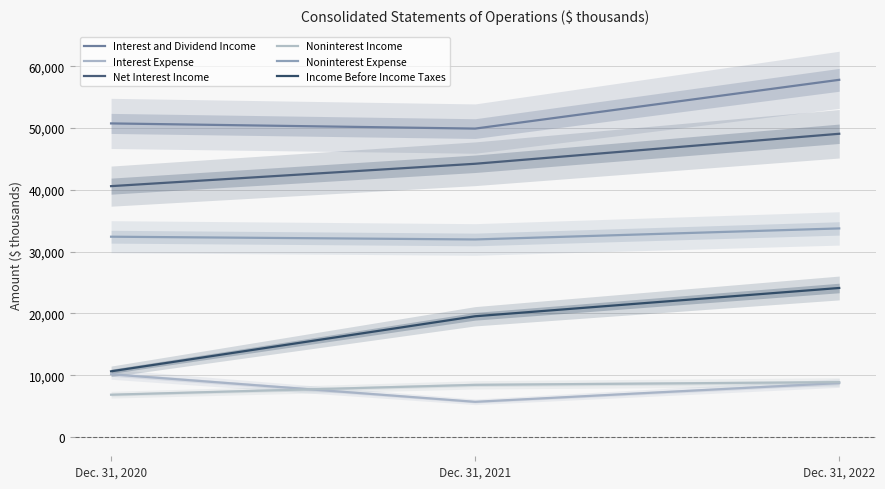

Count the number of data series in this chart.

6